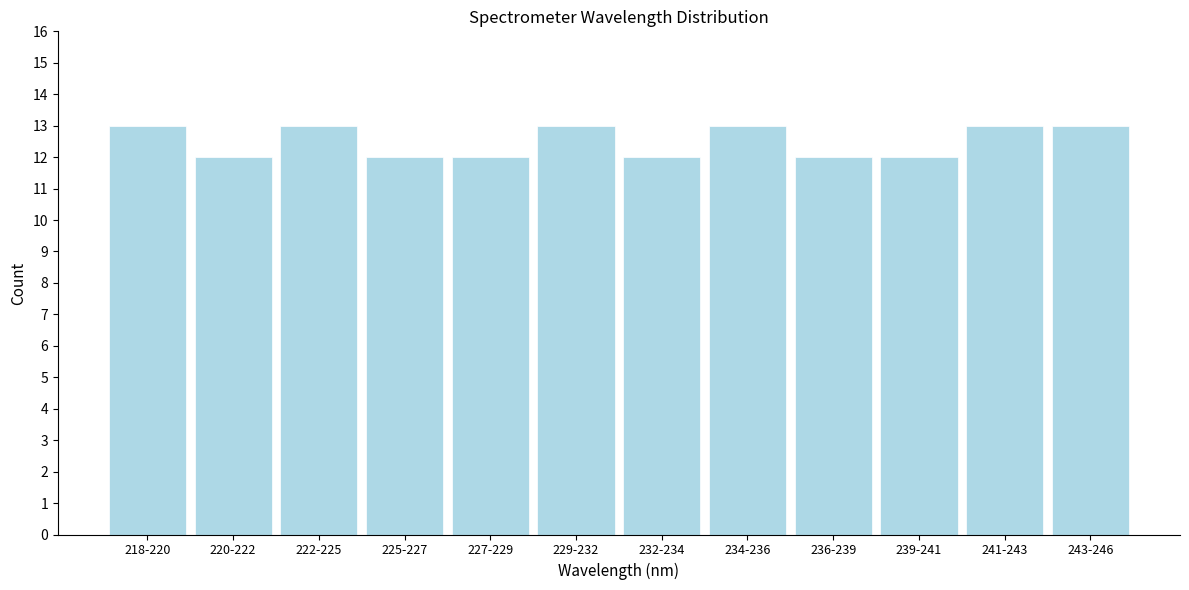

Reading left to right, what are all the values shown in this chart?

13	12	13	12	12	13	12	13	12	12	13	13